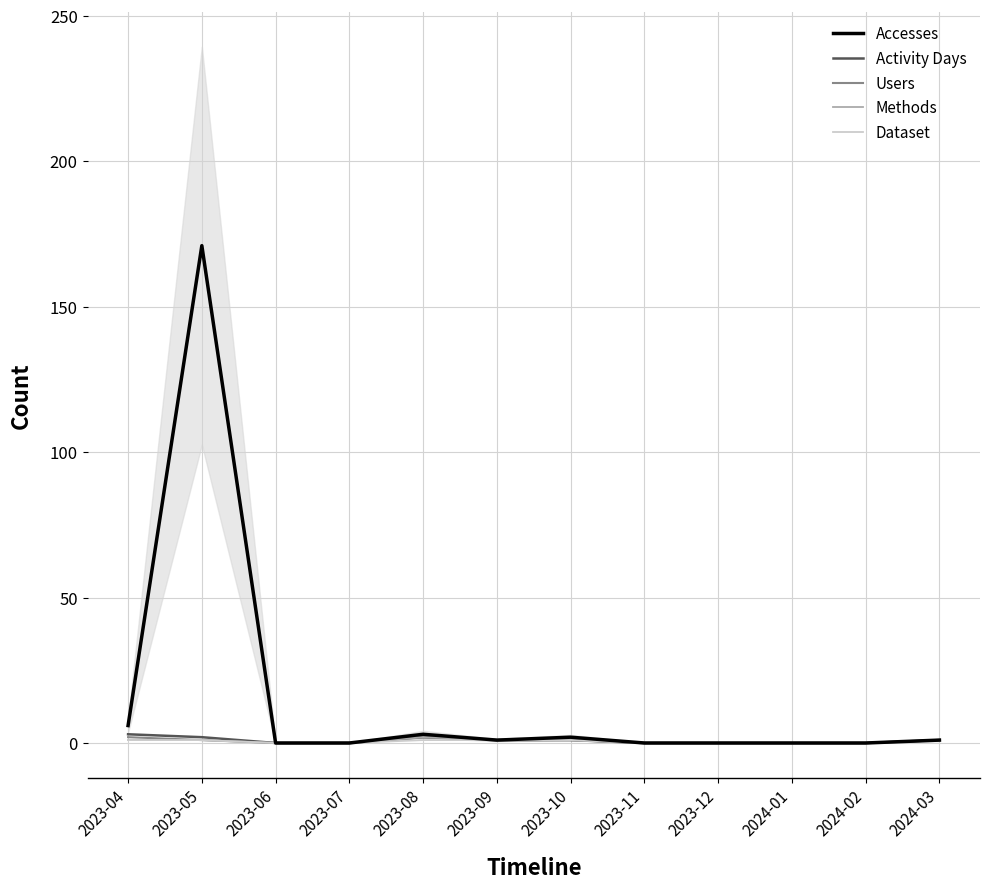

How many Methods values are between 0 and 1?

11